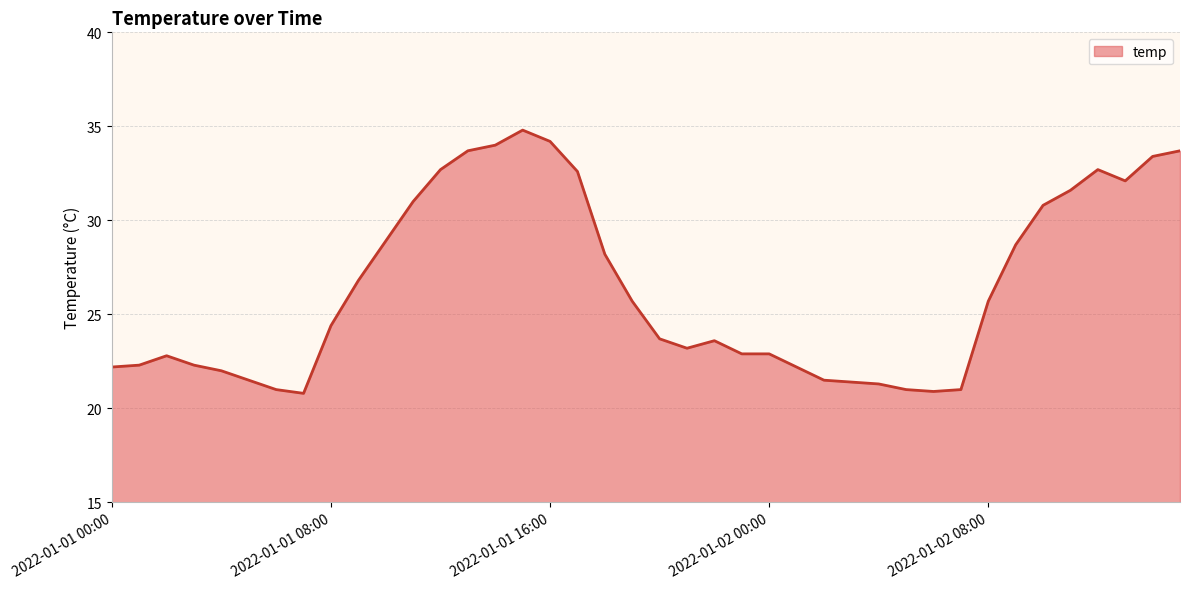

Does the chart display data point markers on the line(s)?

No